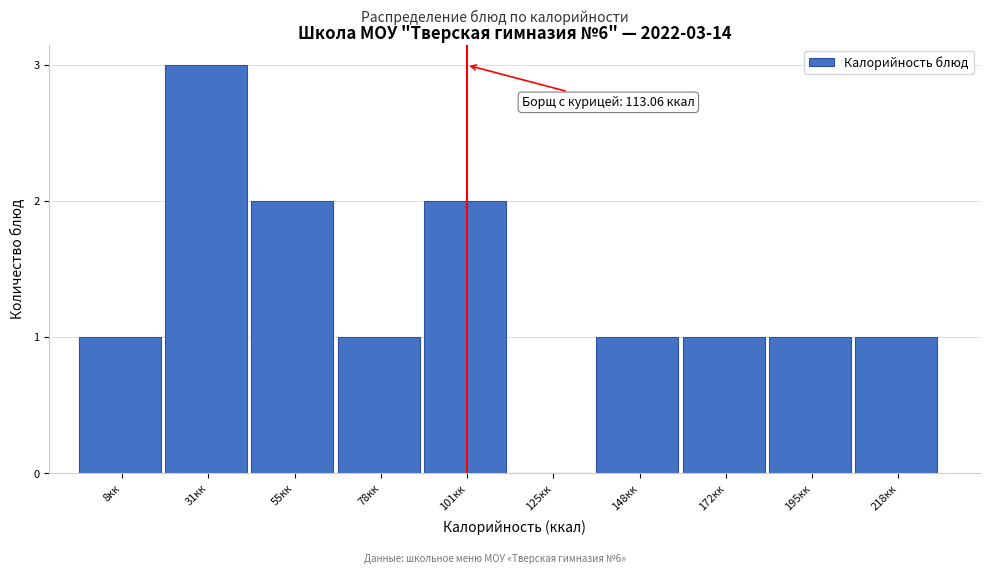

Between 8кк and 55кк, which is larger?

55кк